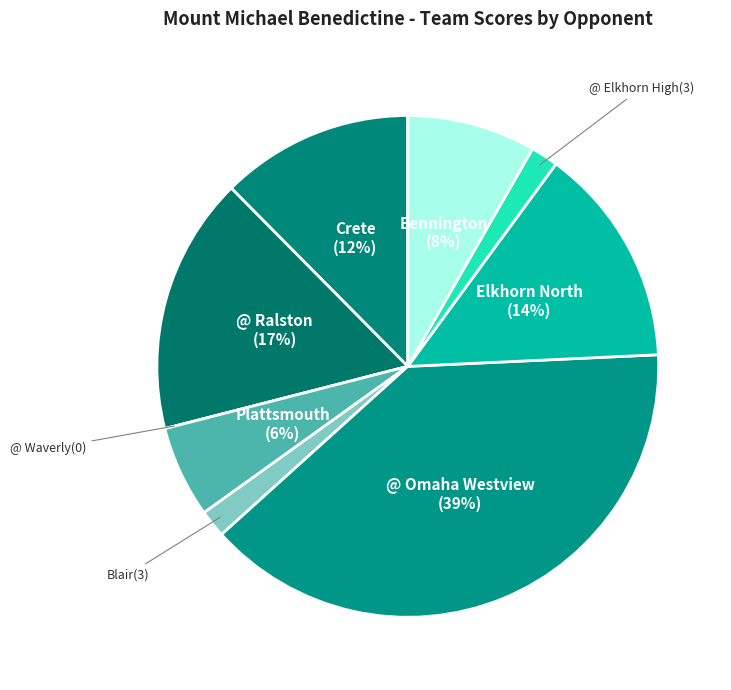

What is the largest slice in the pie chart?

@ Omaha Westview